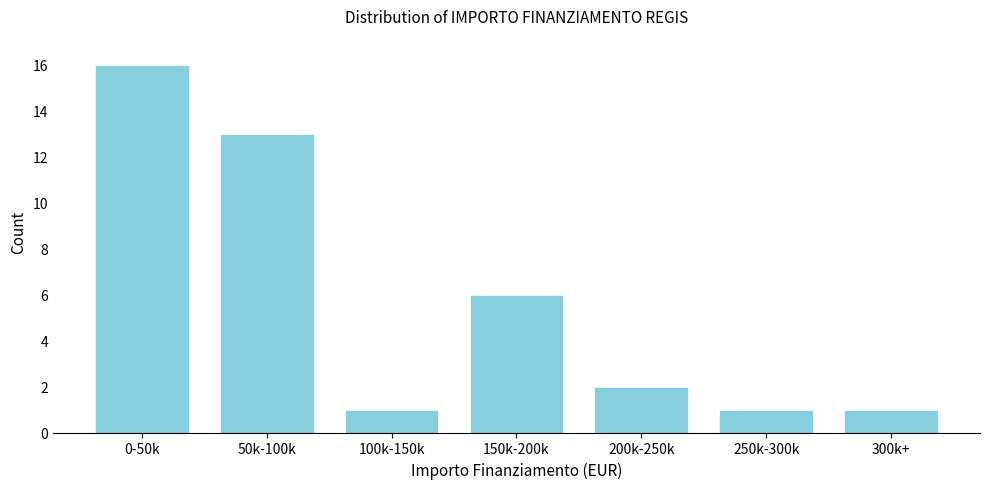

Reading left to right, extract all data points from this chart.

0-50k=16	50k-100k=13	100k-150k=1	150k-200k=6	200k-250k=2	250k-300k=1	300k+=1